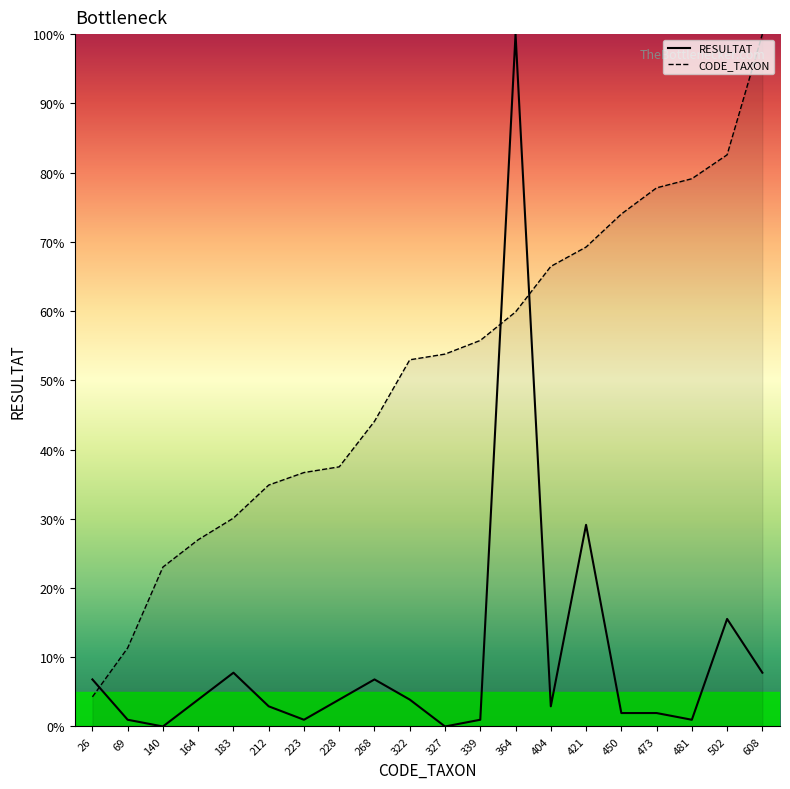

Is it true that CODE_TAXON equals 53.8 at 327?

True